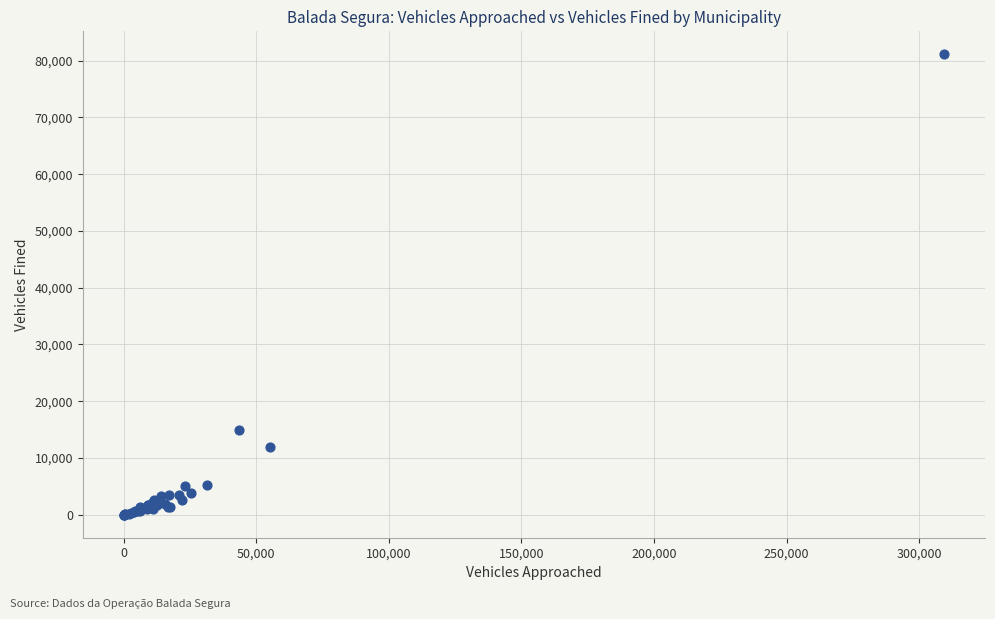

What Y value in the scatter plot is closest to 40553?

14932